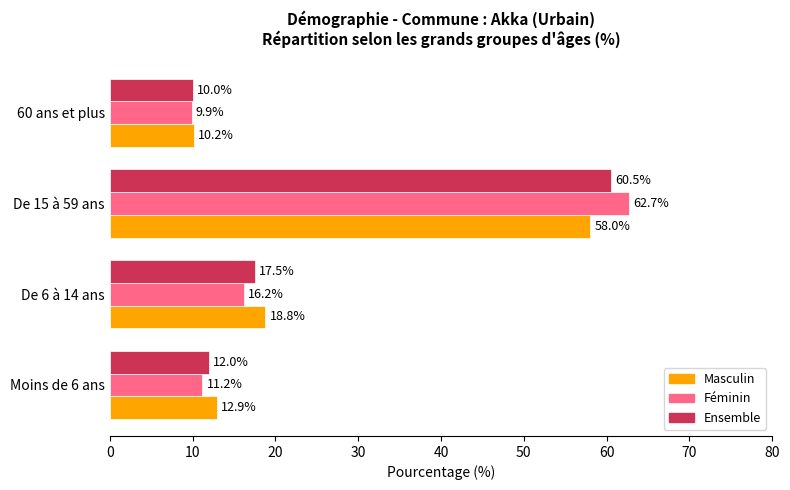

At which category is the sum across all series the highest?

De 15 à 59 ans